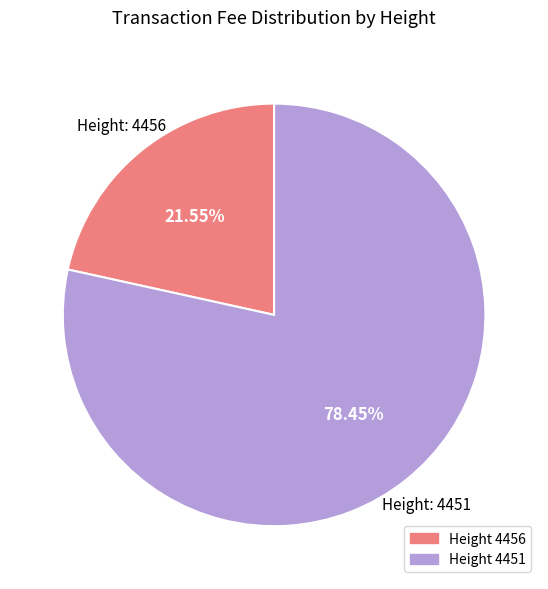

Does any single category account for the majority?

Yes